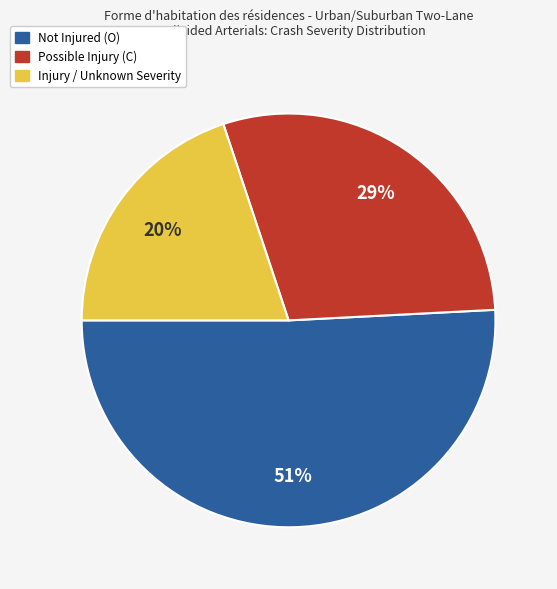

Does any single category account for the majority?

Yes